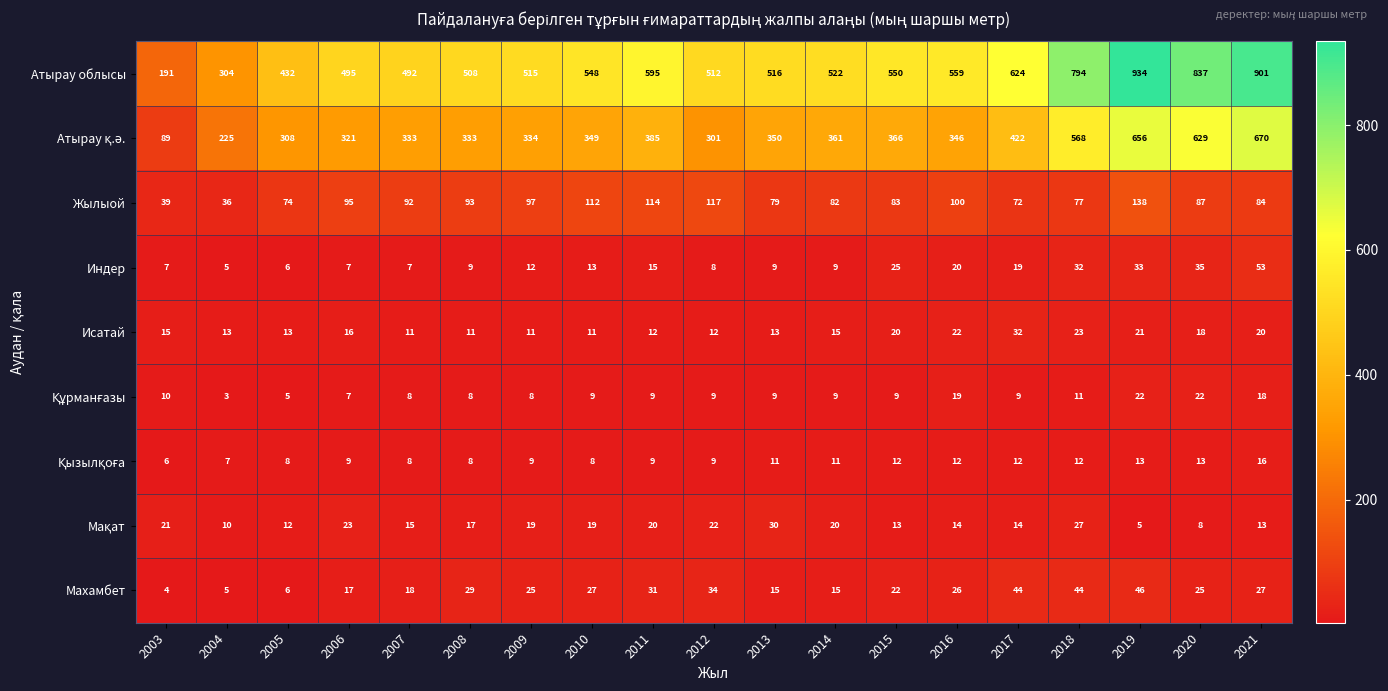

At how many categories does at least one series exceed 402?

17